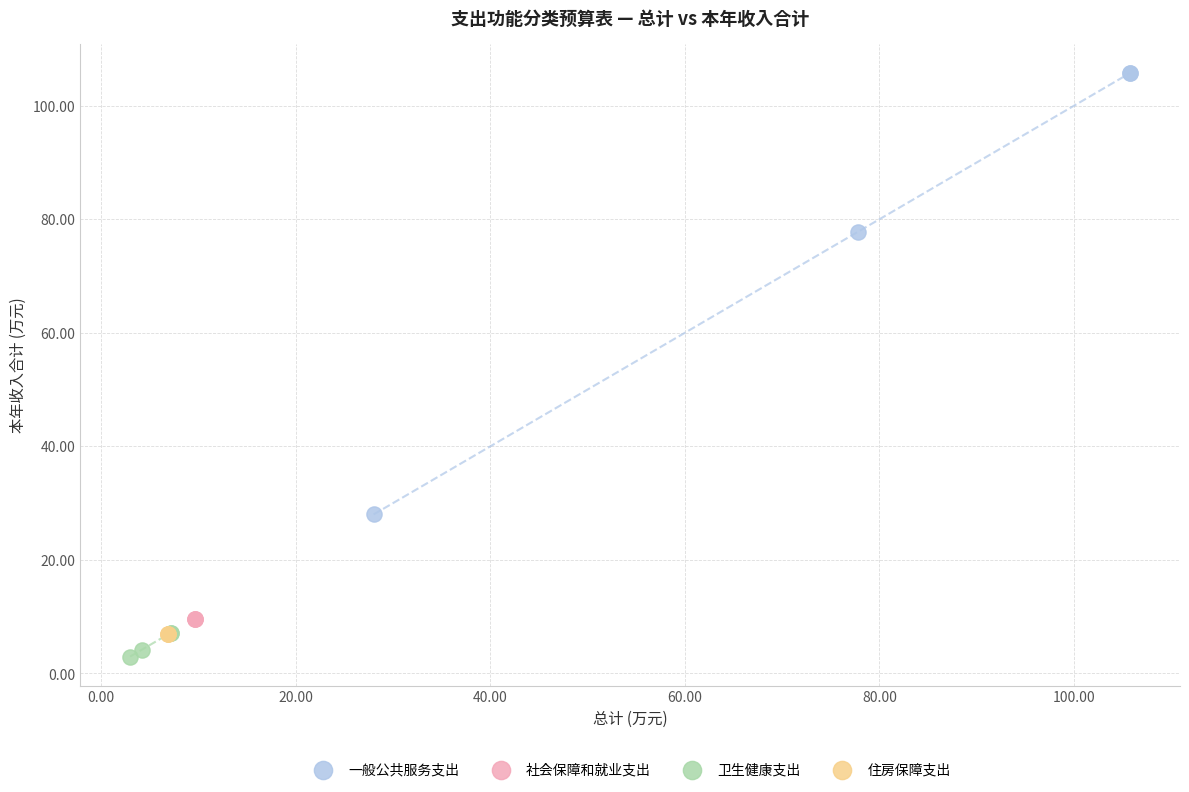

Which series reaches the maximum Y coordinate?

一般公共服务支出